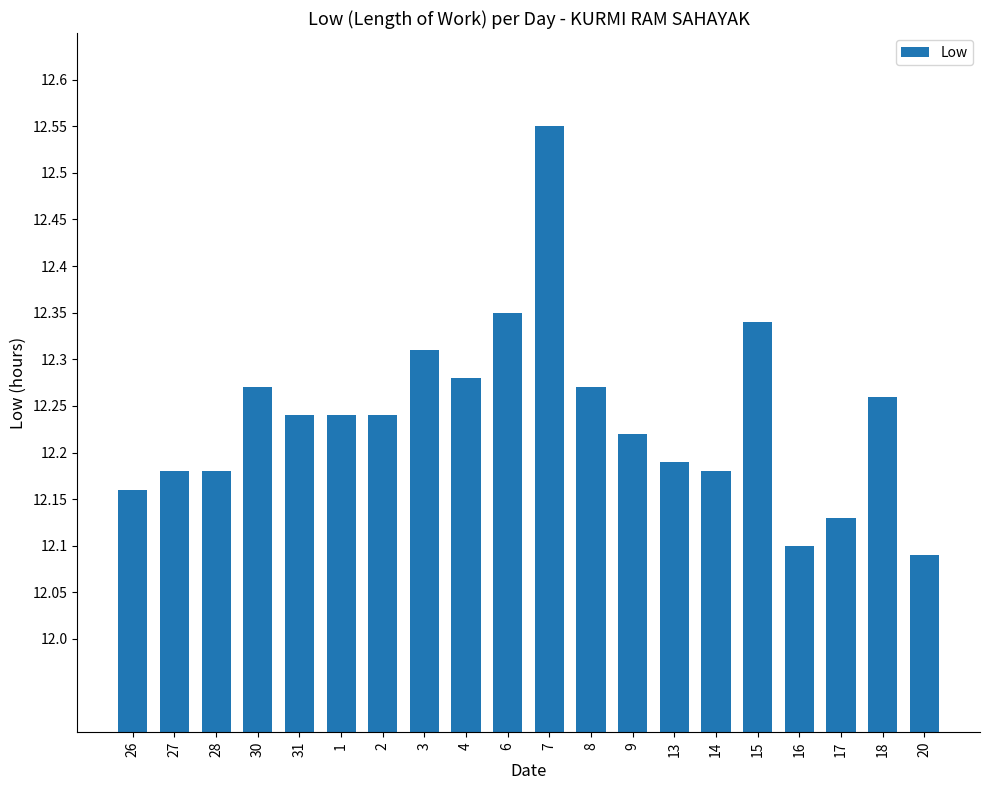

What is the label of the 2nd bar from the right?

18